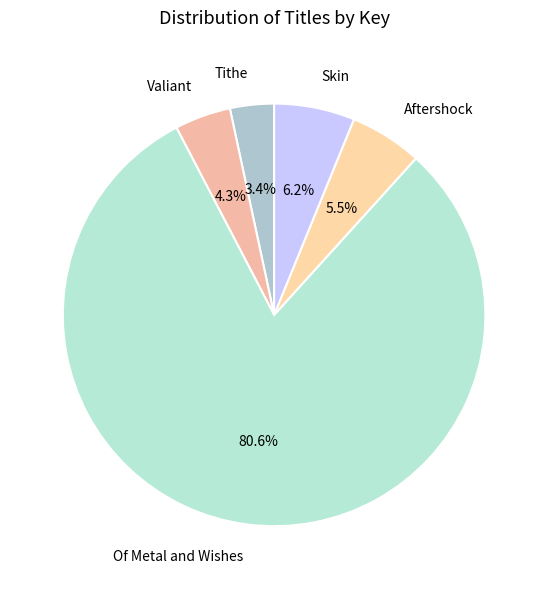

To the nearest percent, what percentage of the pie is Skin?

6%